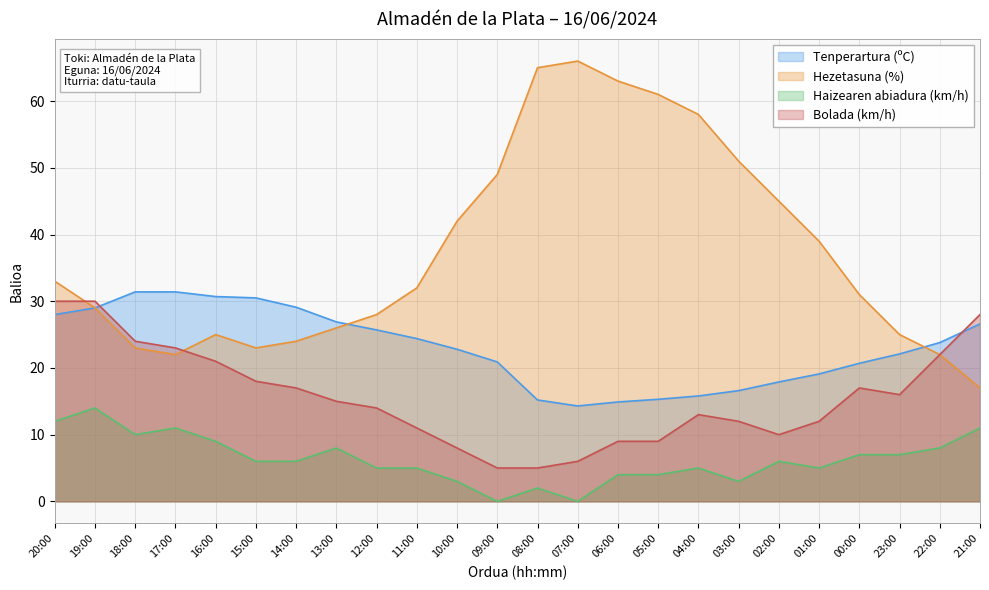

At which category does Tenperartura (ºC) reach its first local valley?

07:00